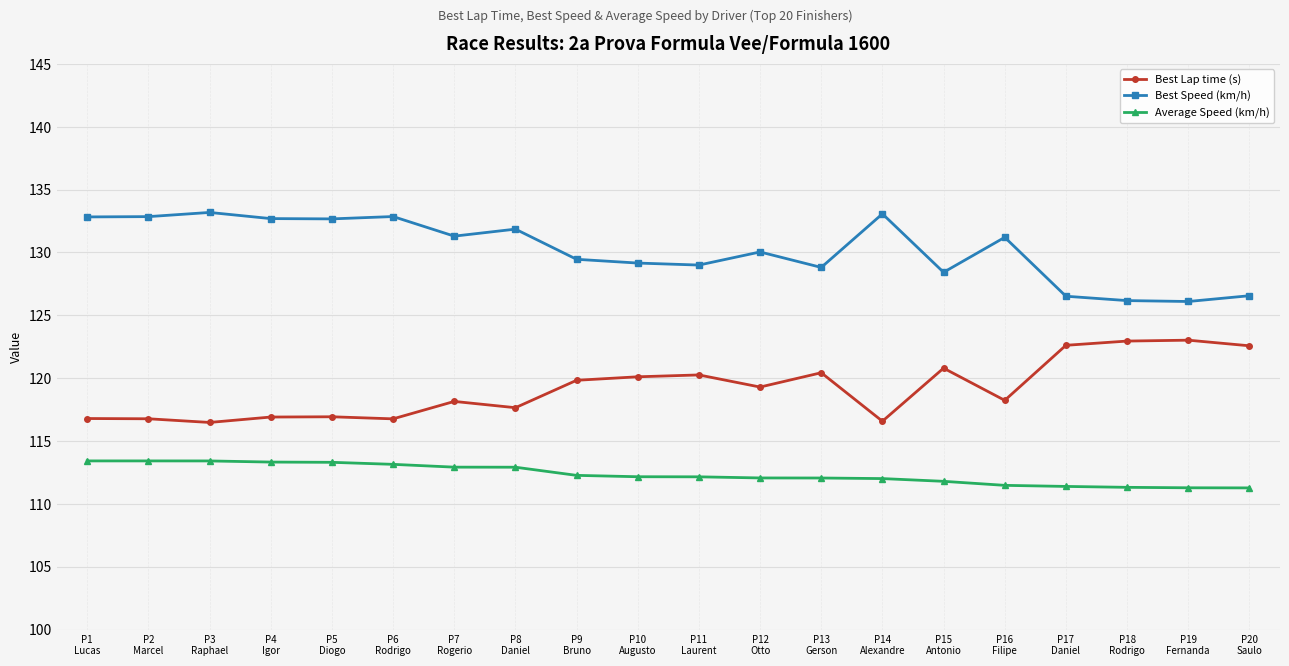

Does the chart display data point markers on the line(s)?

Yes